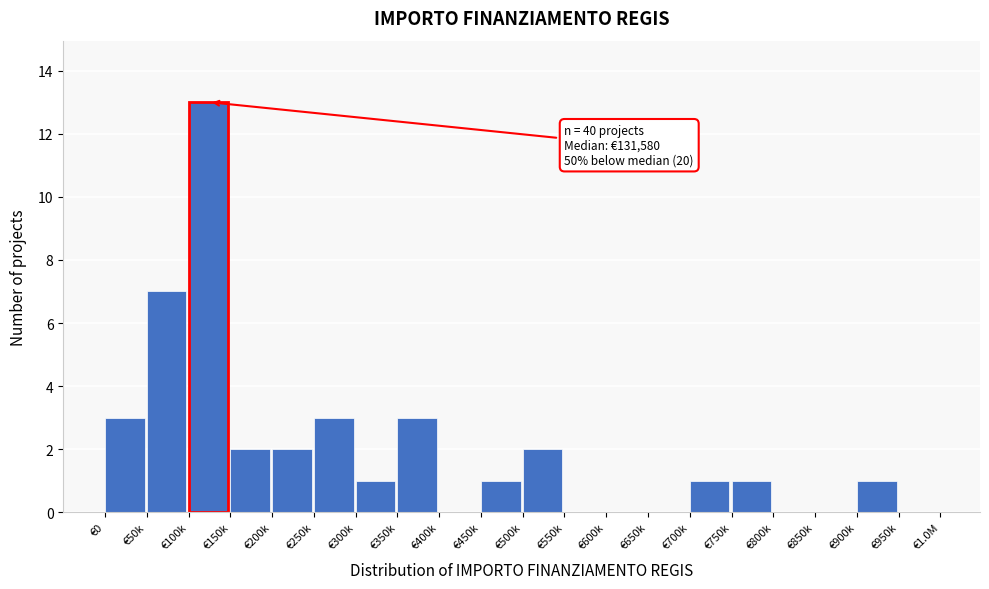

Reading left to right, what are all the values shown in this chart?

€0=3	€50k=7	€100k=13	€150k=2	€200k=2	€250k=3	€300k=1	€350k=3	€400k=0	€450k=1	€500k=2	€550k=0	€600k=0	€650k=0	€700k=1	€750k=1	€800k=0	€850k=0	€900k=1	€950k=0